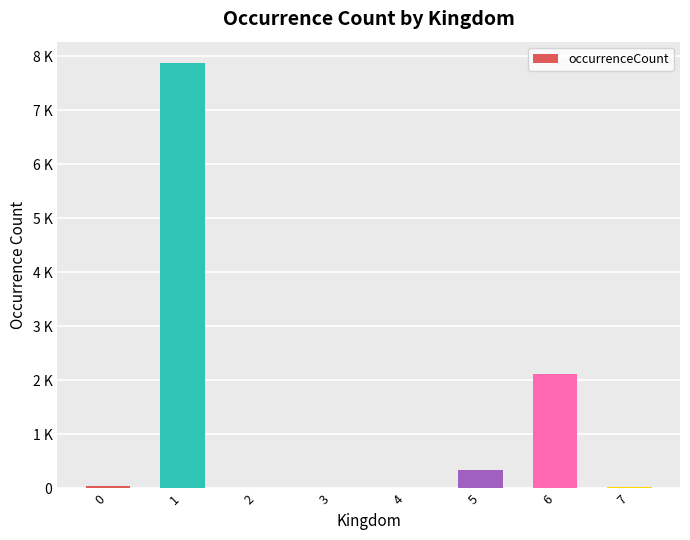

Reading left to right, list all the values displayed in this chart.

0=38	1=7879	2=0	3=2	4=7	5=336	6=2118	7=24